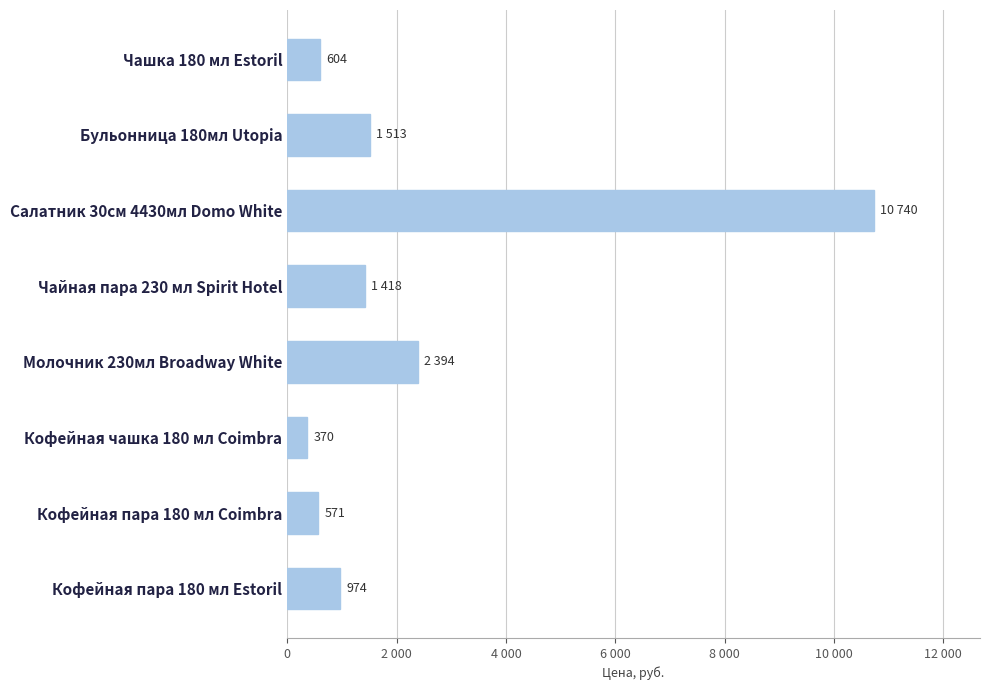

Rank the categories by value from highest to lowest.

Салатник 30см 4430мл Domo White, Молочник 230мл Broadway White, Бульонница 180мл Utopia, Чайная пара 230 мл Spirit Hotel, Кофейная пара 180 мл Estoril, Чашка 180 мл Estoril, Кофейная пара 180 мл Coimbra, Кофейная чашка 180 мл Coimbra